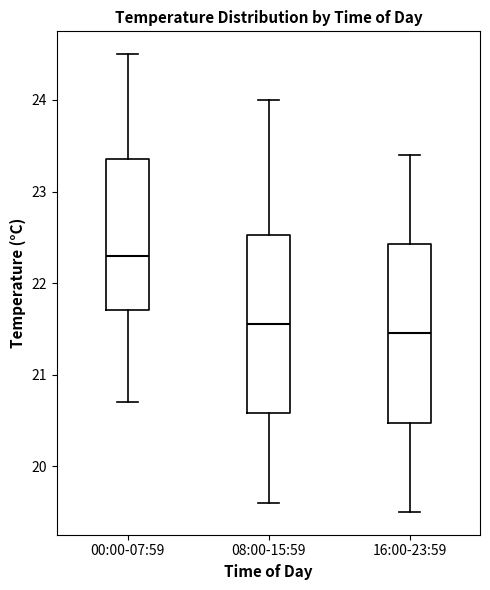

Which box's median line is the lowest?

16:00-23:59